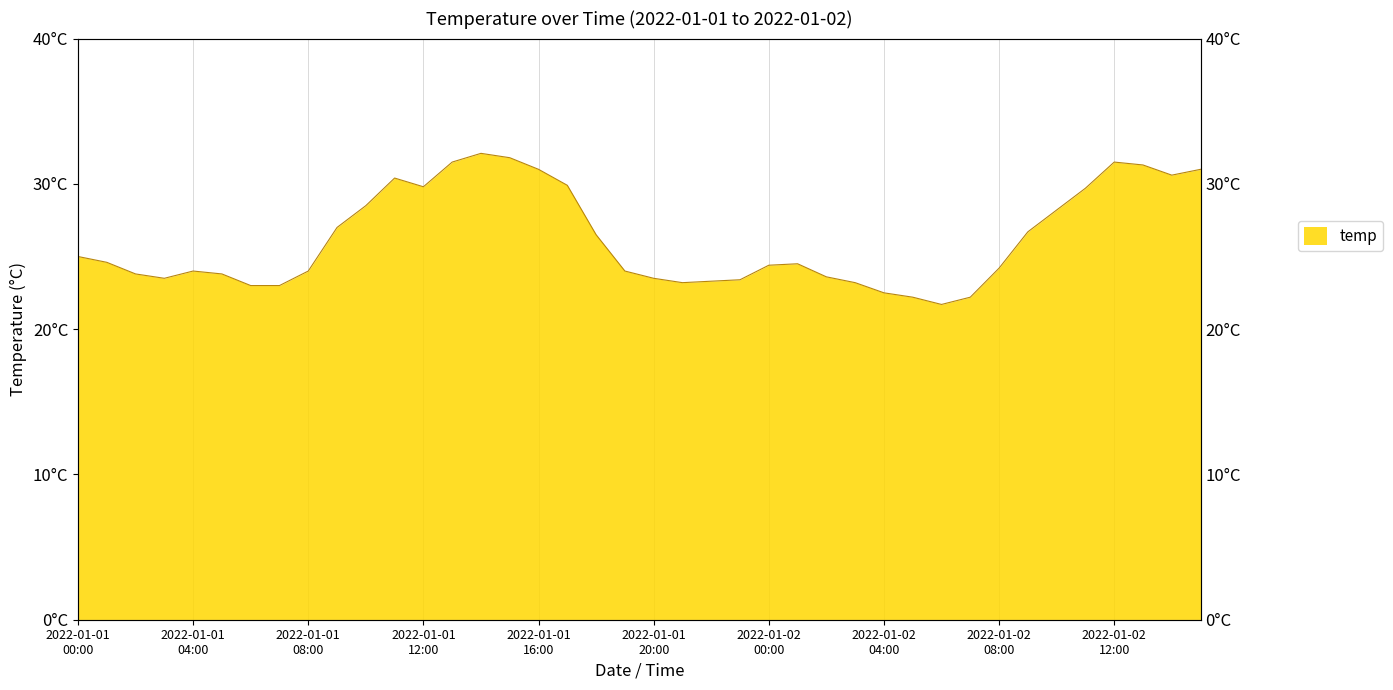

What is the difference between the second highest and second lowest values?

9.6